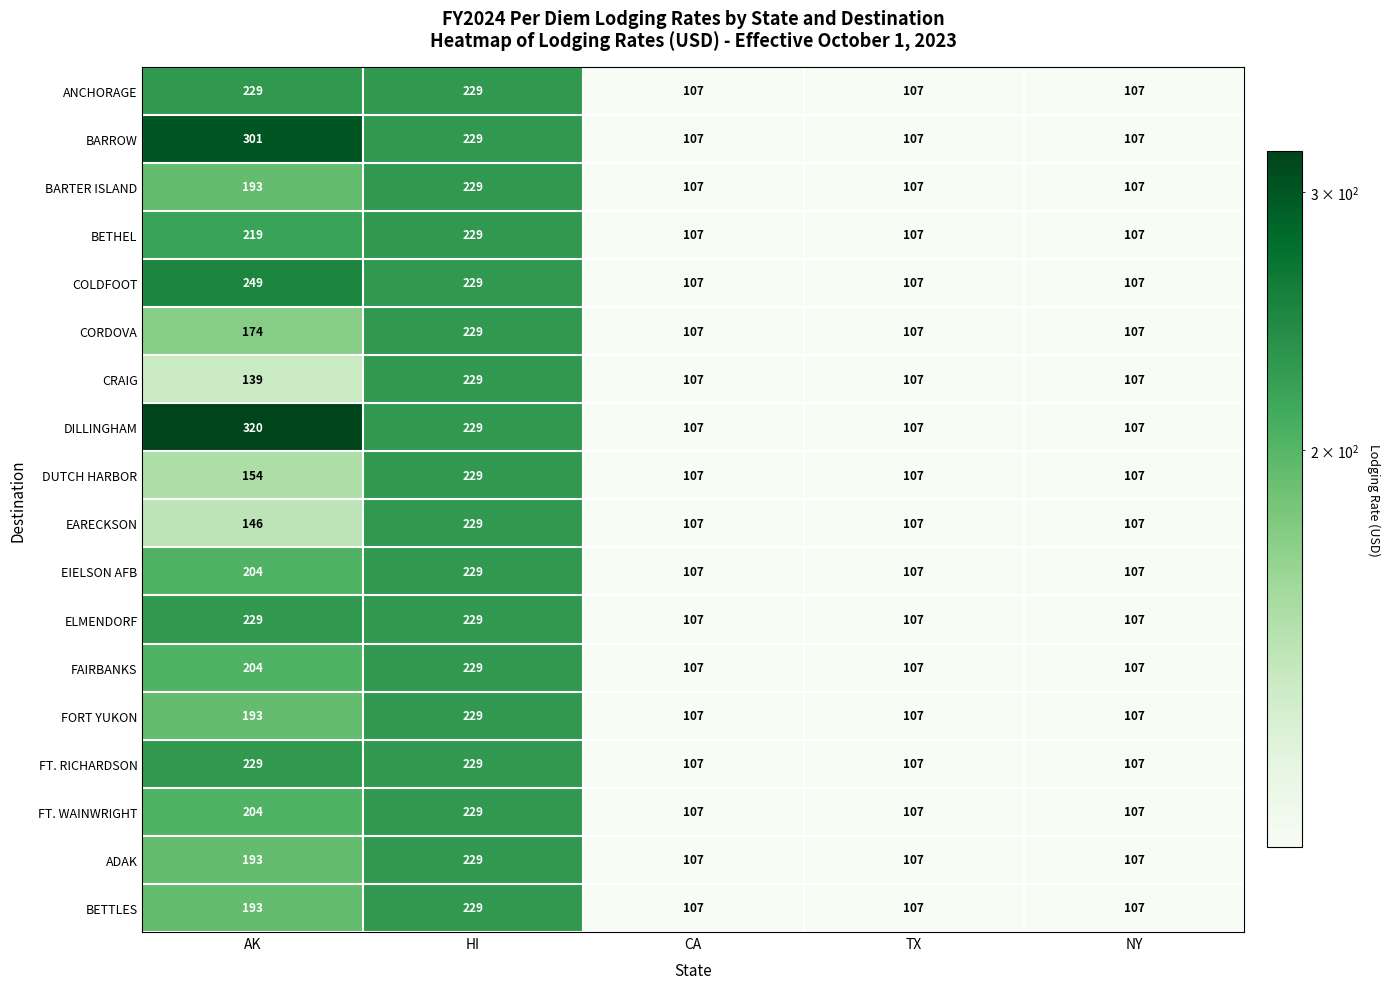

At which category is the sum across all series the highest?

HI